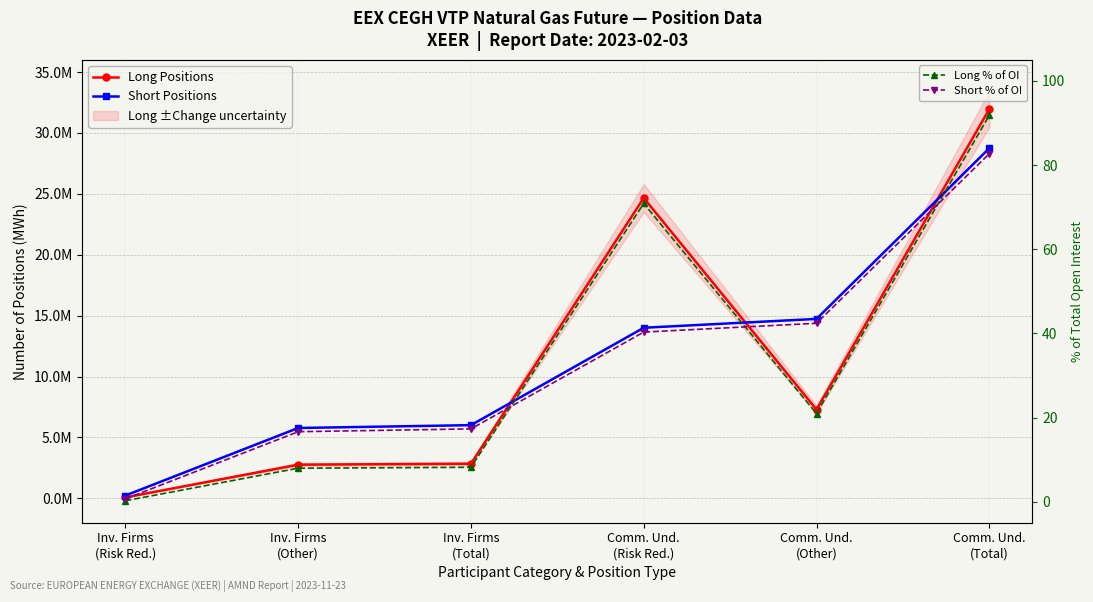

Which series has the largest range (max minus min)?

Long Positions